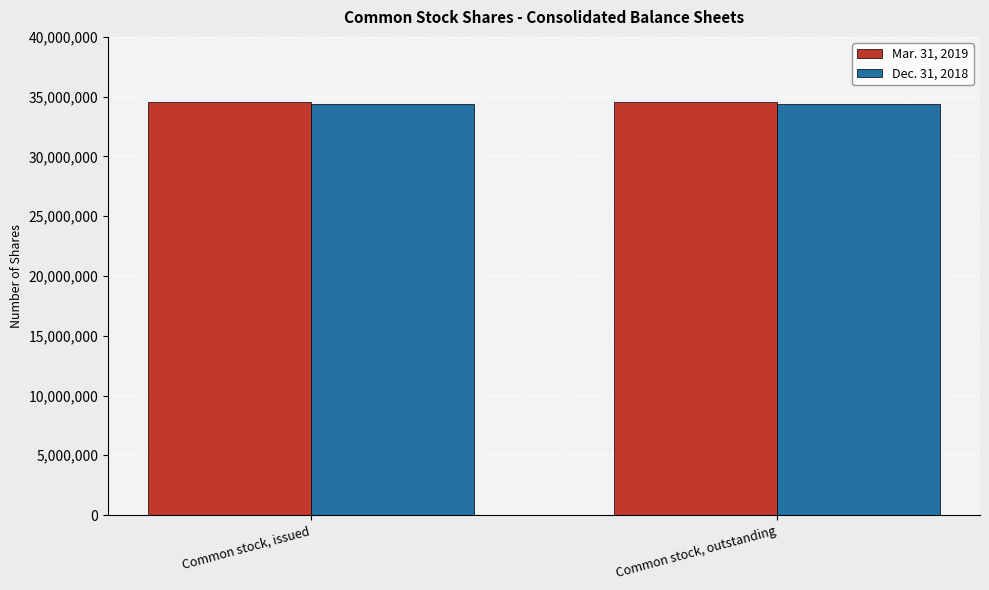

Rank the series by their maximum value, from lowest to highest.

Dec. 31, 2018, Mar. 31, 2019